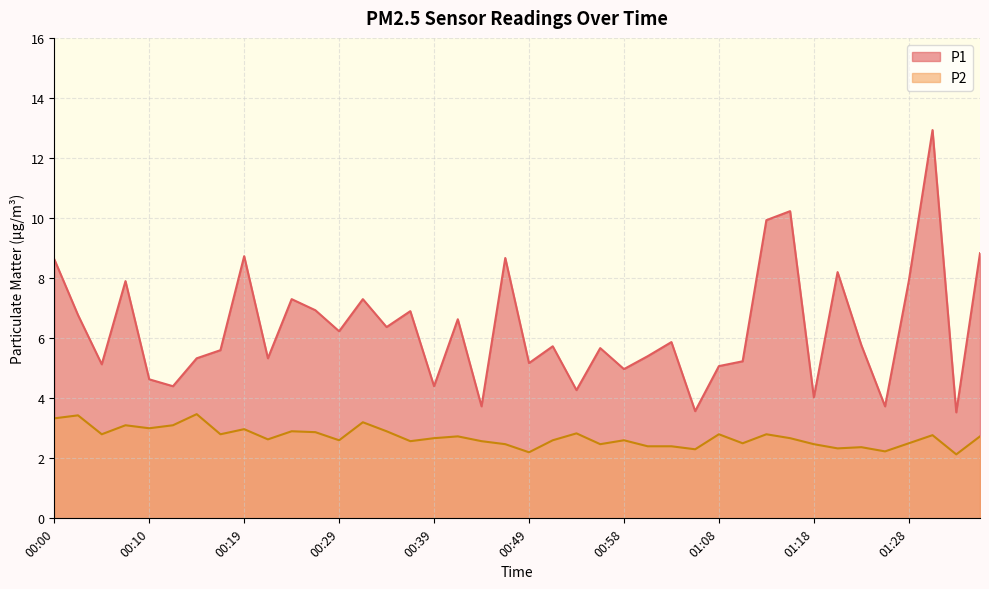

Which series has the largest total across all categories?

P1